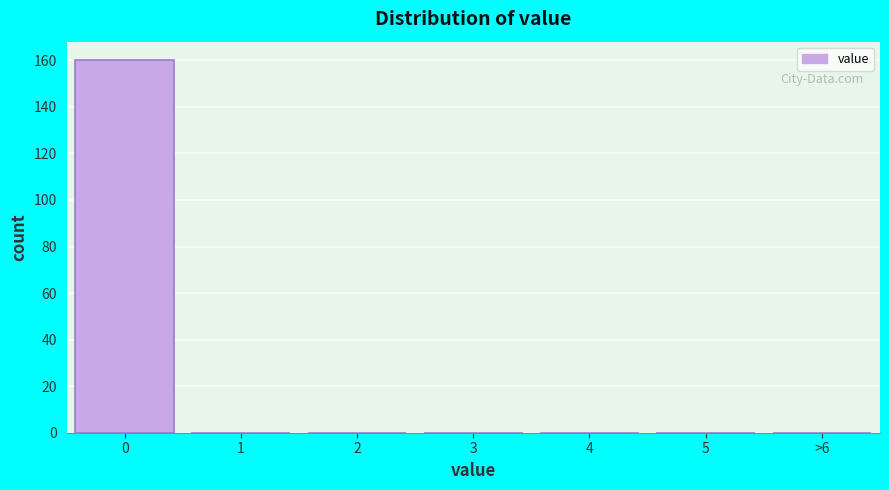

Reading right to left, transcribe all the data shown in this chart.

>6=0	5=0	4=0	3=0	2=0	1=0	0=160